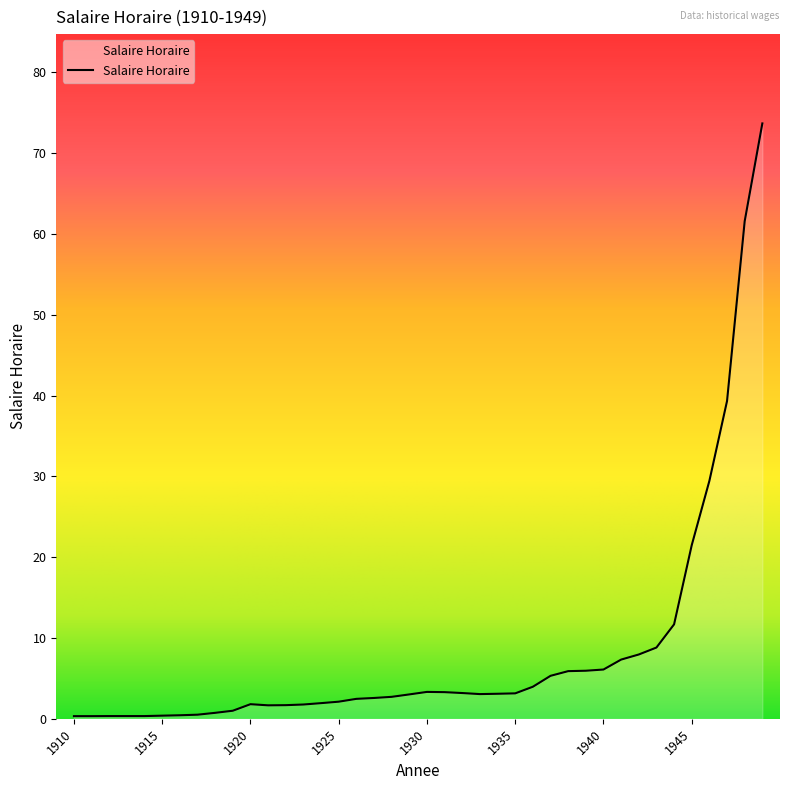

What is the maximum value shown in the chart?

73.7